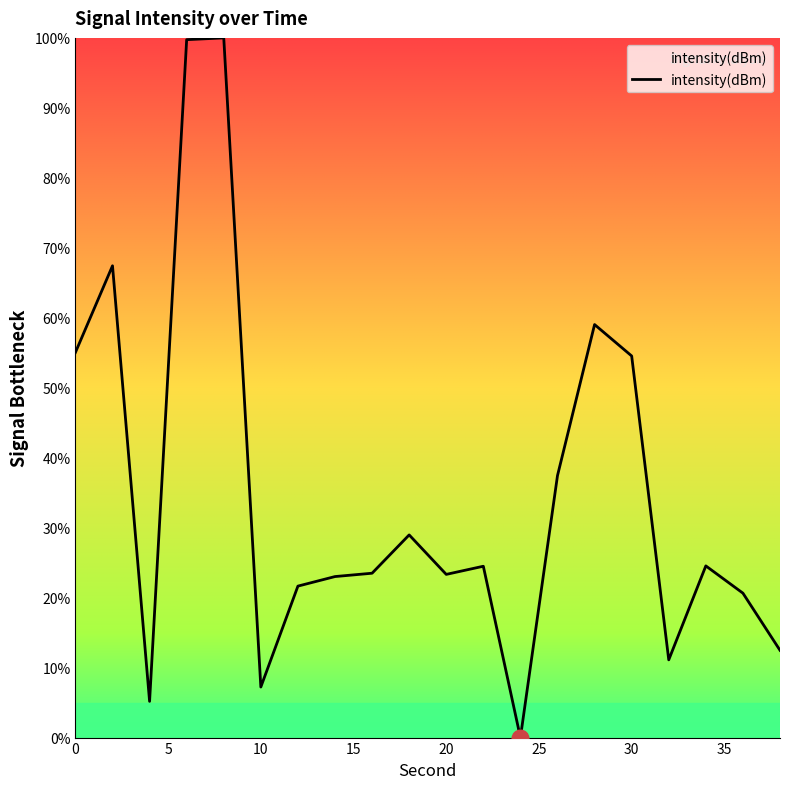

What is the maximum value shown in the chart?

100.0